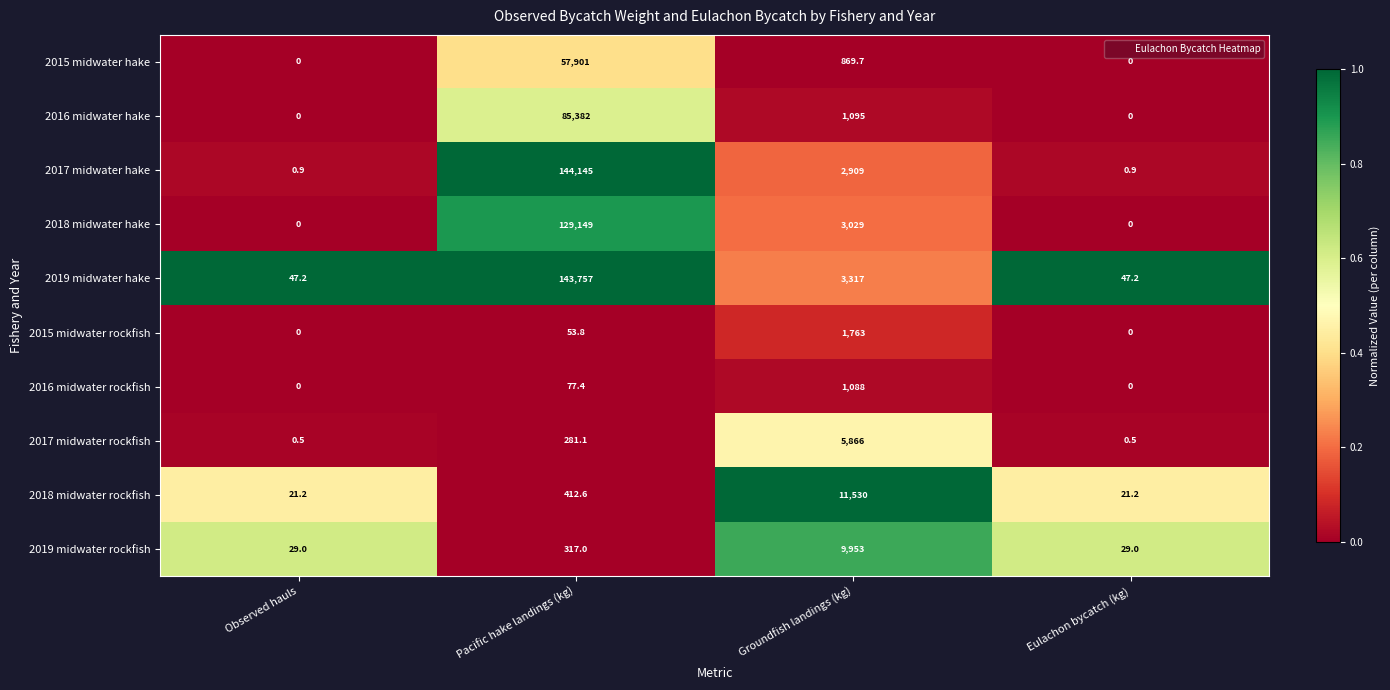

What is the difference between the second highest and minimum values in the 2015 midwater rockfish series?

53.8